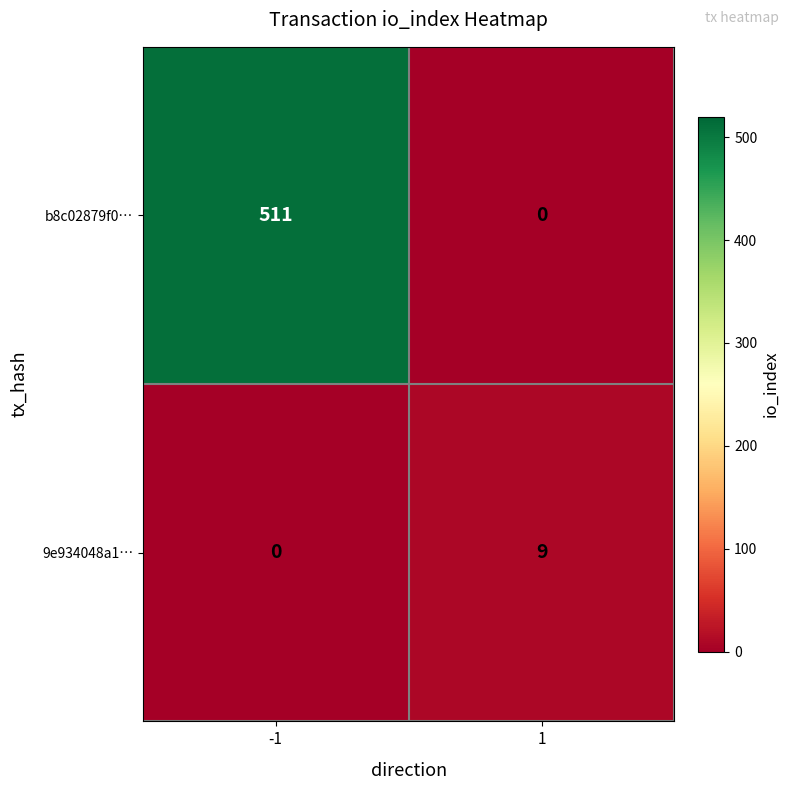

At 1, list the series in order from largest to smallest.

9e934048a1…, b8c02879f0…